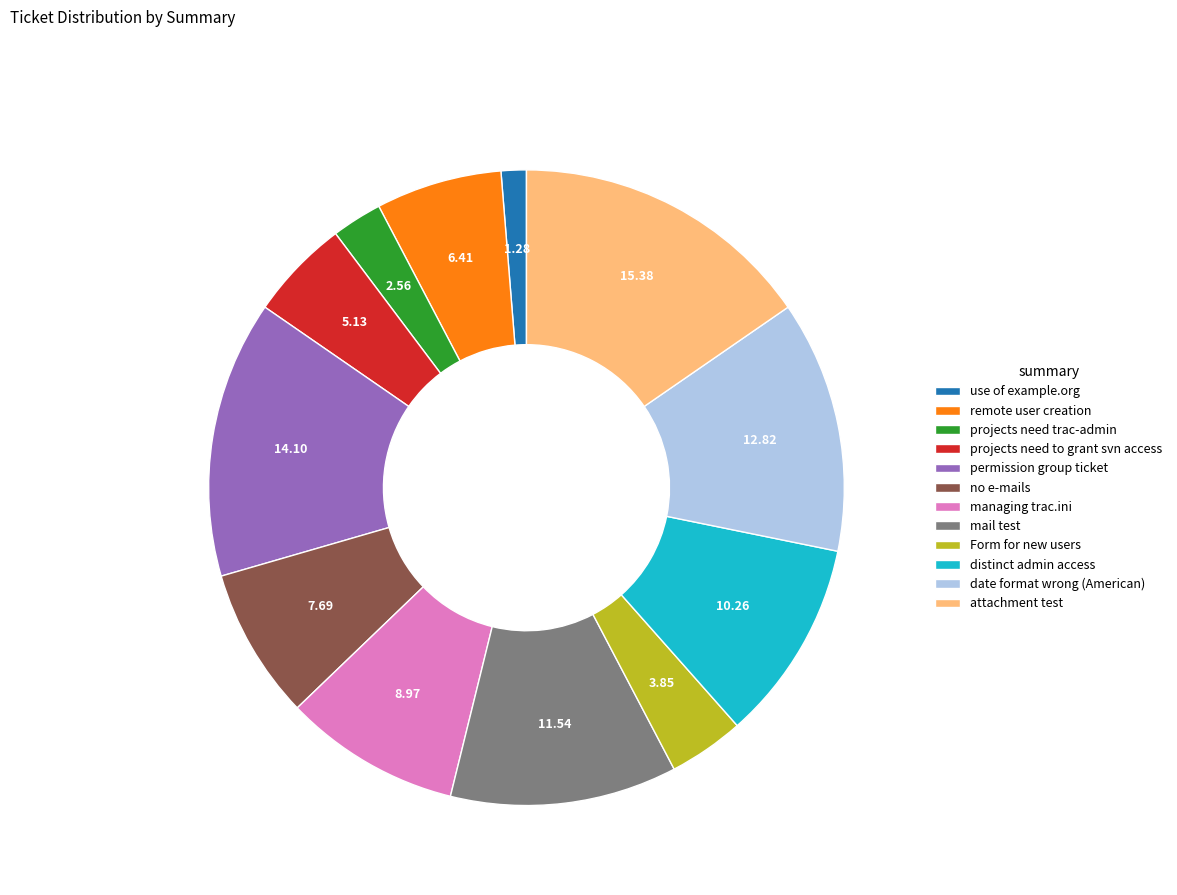

How many slices are in this pie chart?

12